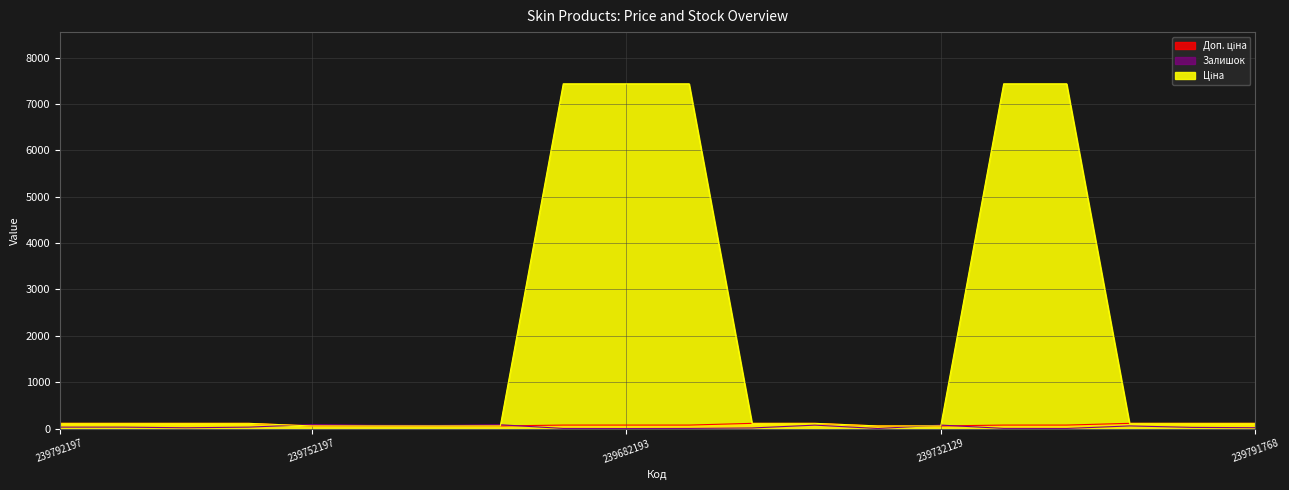

Reading left to right, transcribe all the data shown in this chart.

Ціна: 111.7	111.7	111.7	111.7	55.9	55.9	55.9	55.9	7436.2	7436.2	7436.2	111.7	111.7	55.9	55.9	7436.2	7436.2	111.7	111.7	111.7
Доп. ціна: 111.7	111.7	111.7	111.7	55.9	55.9	55.9	55.9	74.4	74.4	74.4	111.7	111.7	55.9	55.9	74.4	74.4	111.7	111.7	111.7
Залишок: 30.0	30.0	16.0	30.0	84.5	69.8	67.0	81.1	1.6	0.0	1.7	11.8	73.0	0.0	74.2	2.6	1.0	55.9	24.4	17.3